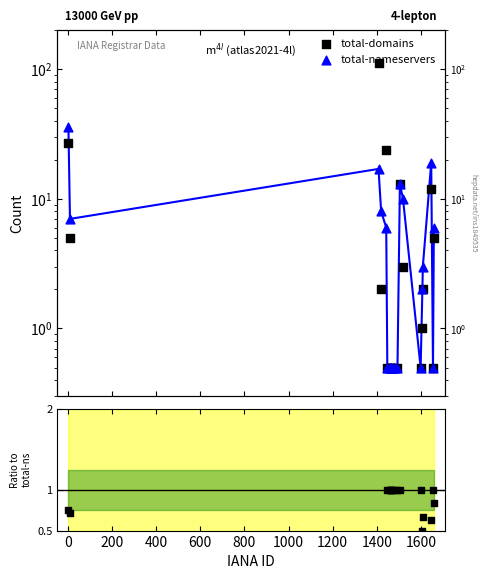

Is the value of total-domains at 800 greater than the value of total-nameservers at 13?

No